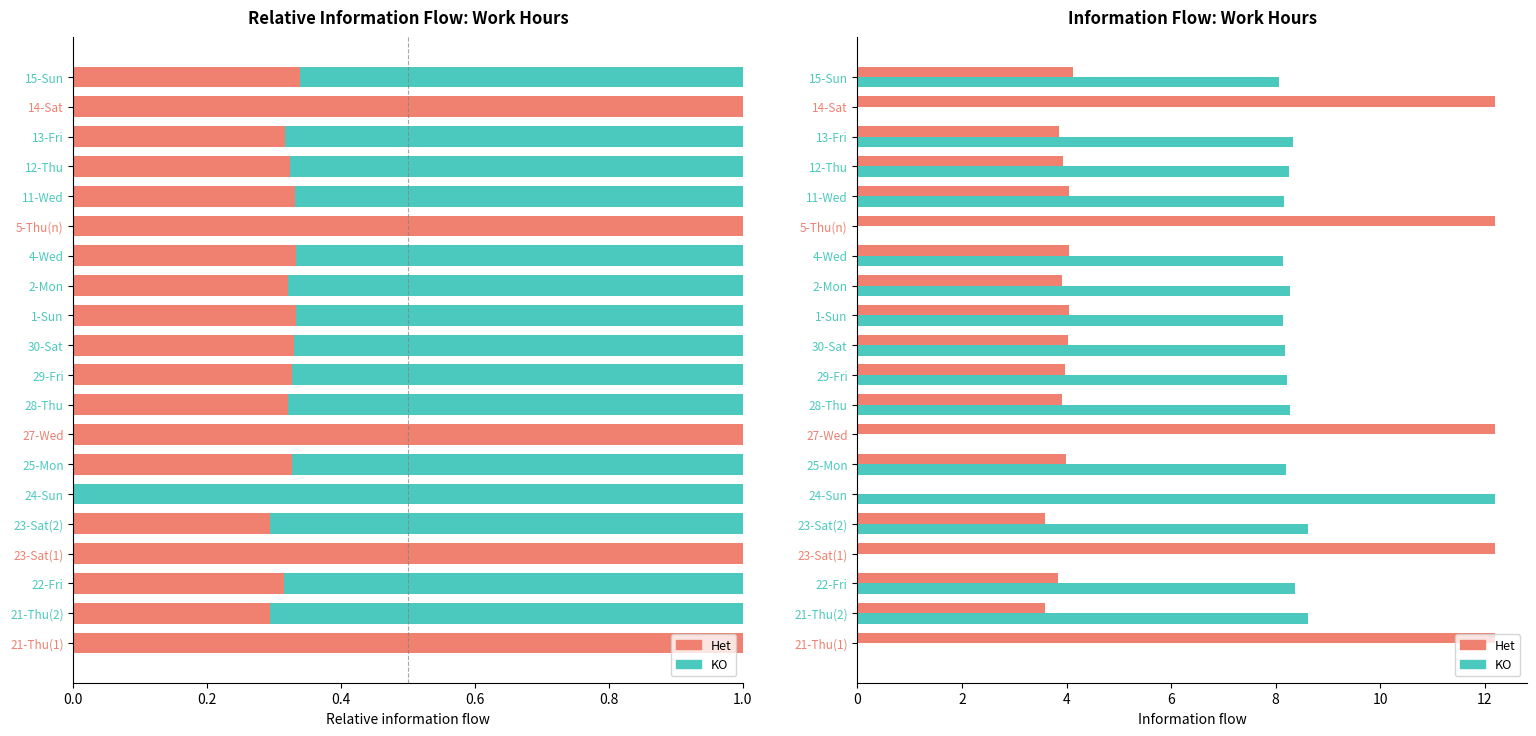

What position from the right is 25-Mon?

14